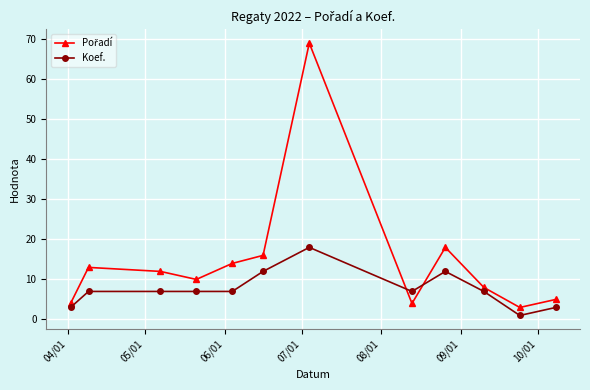

True or false: Koef. has more than 1 points higher than both neighbors.

True